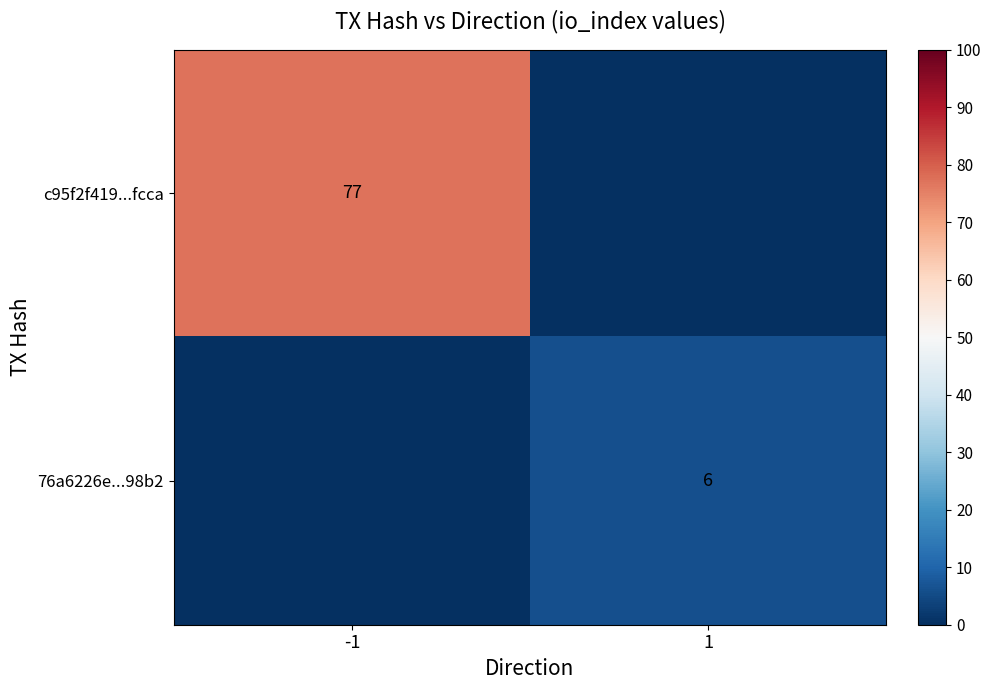

Is the value of c95f2f419...fcca at -1 greater than the value of 76a6226e...98b2 at 1?

Yes